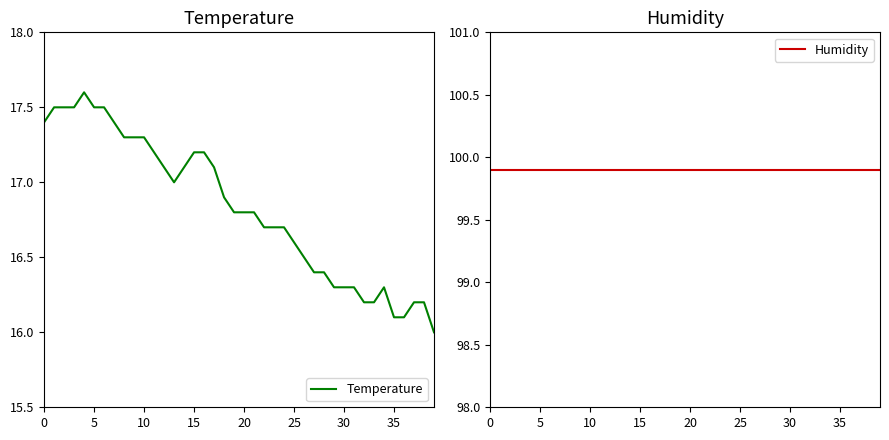

What is the approximate value of Humidity at 19?

99.9